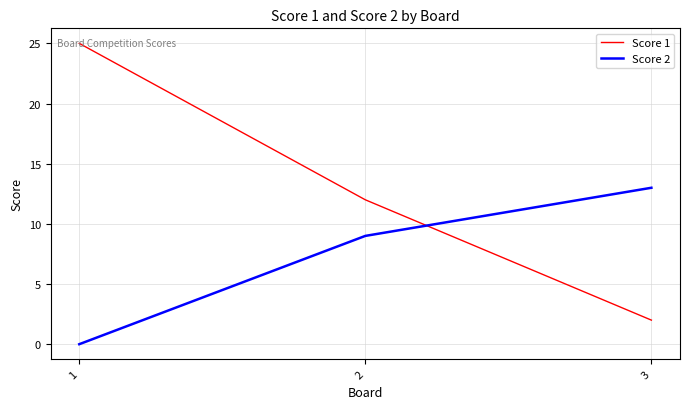

Count the number of categories in the chart.

3